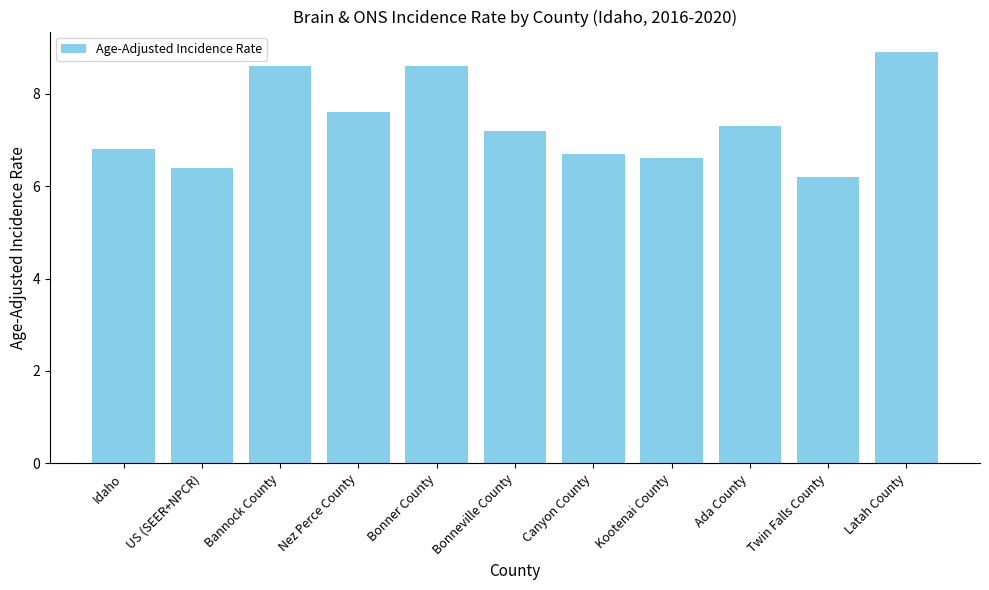

What is the difference between the values at Idaho and Latah County?

2.1